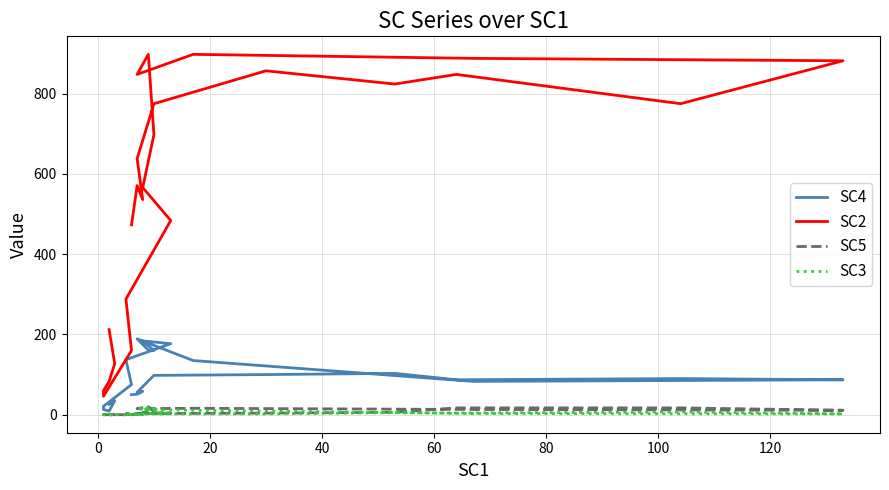

True or false: SC2 and SC3 intersect in this chart.

False